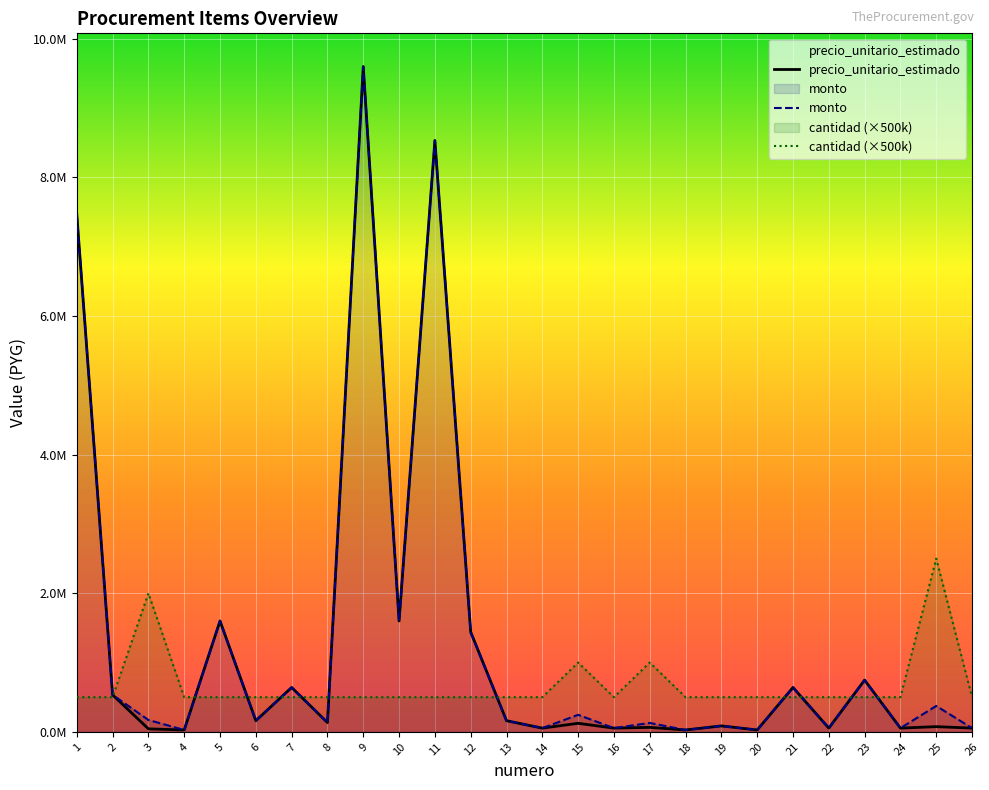

Is the value of cantidad at 1 greater than the value of precio_unitario_estimado at 17?

Yes